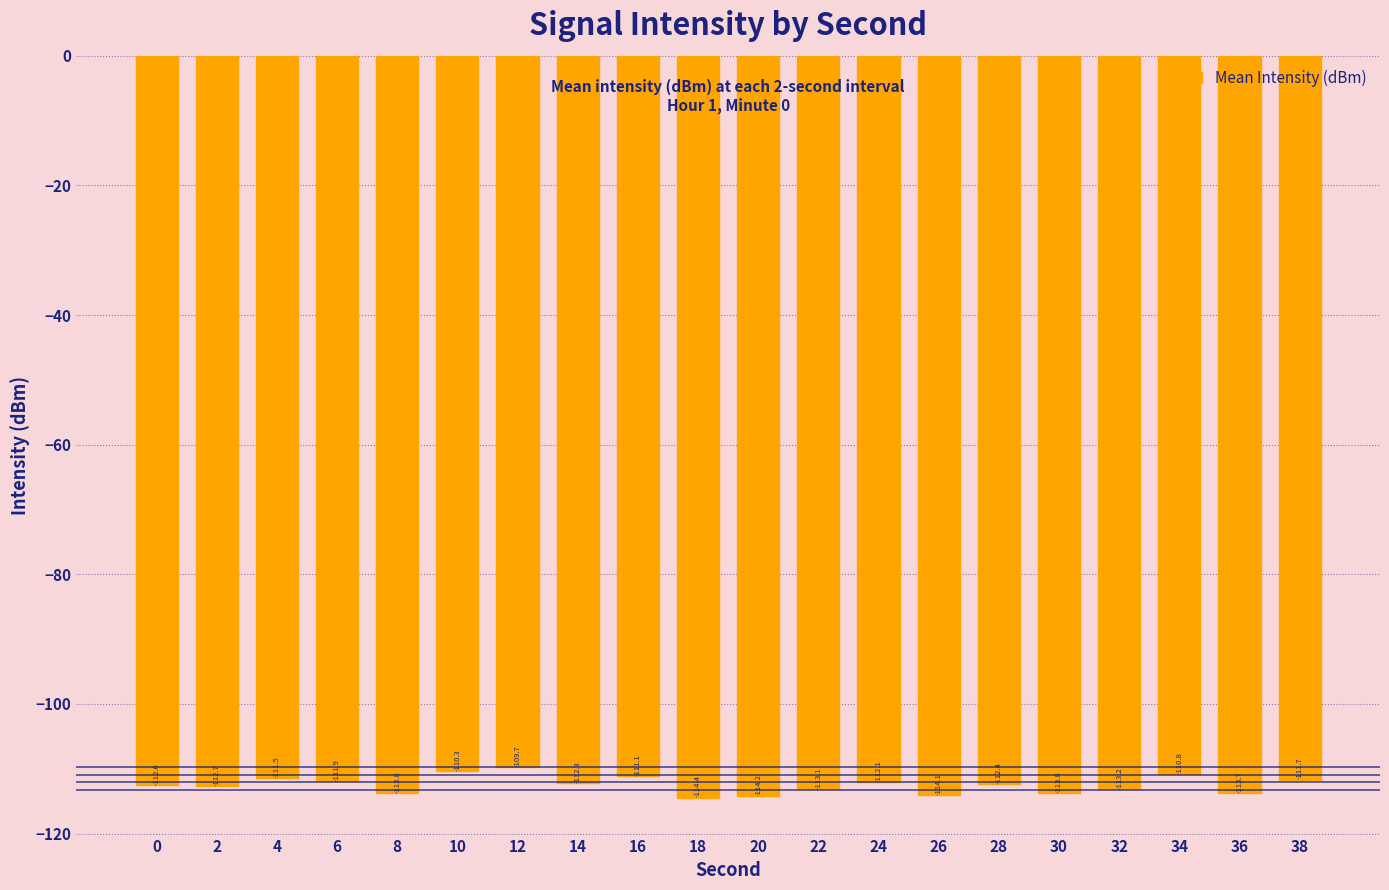

Reading right to left, transcribe all the data shown in this chart.

-111.7	-113.7	-110.8	-113.2	-113.8	-112.4	-114.1	-112.1	-113.1	-114.2	-114.4	-111.1	-112.3	-109.7	-110.3	-113.8	-111.9	-111.5	-112.7	-112.6